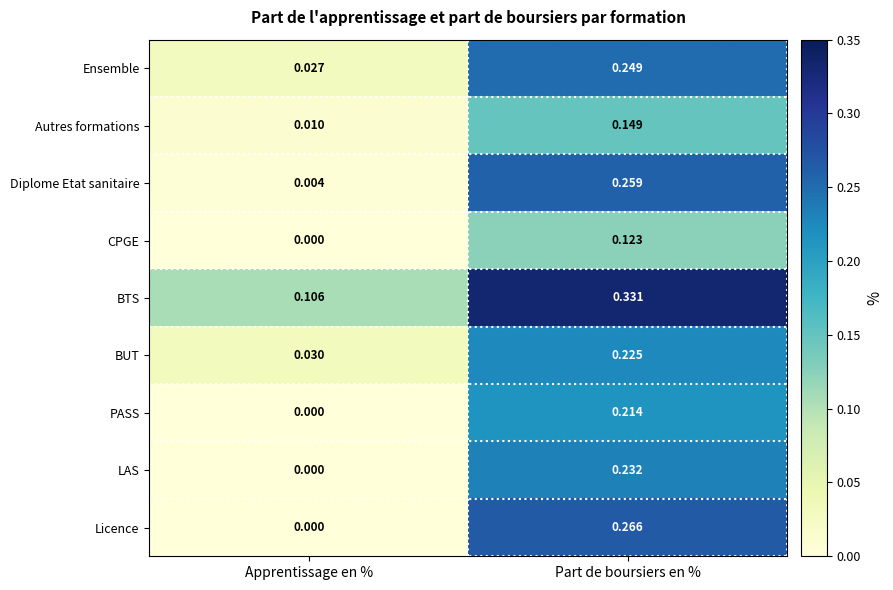

Between Apprentissage en % and Part de boursiers en %, which series saw the biggest shift?

Licence